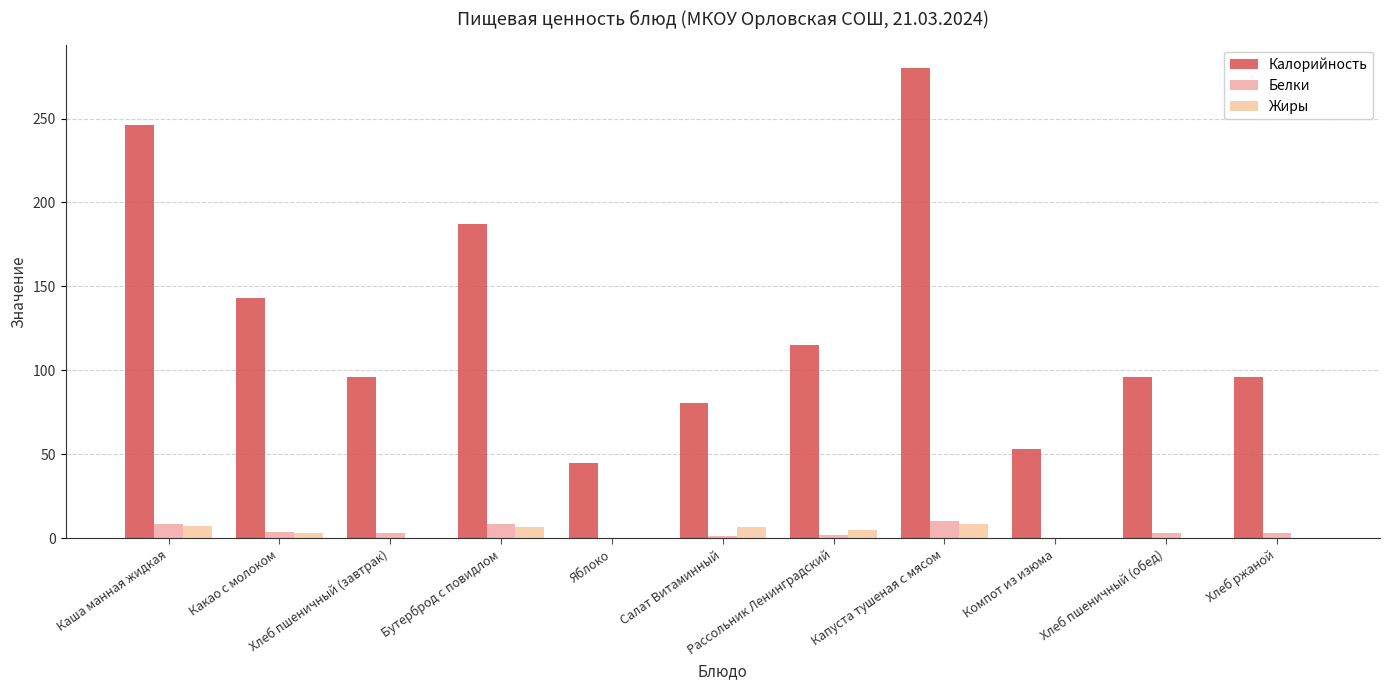

At which label does Жиры first exceed 3?

Каша манная жидкая